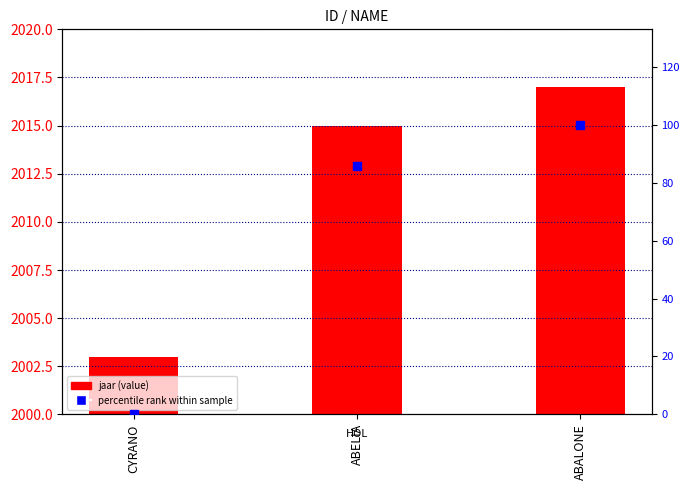

Which series has the largest total across all categories?

jaar (value)